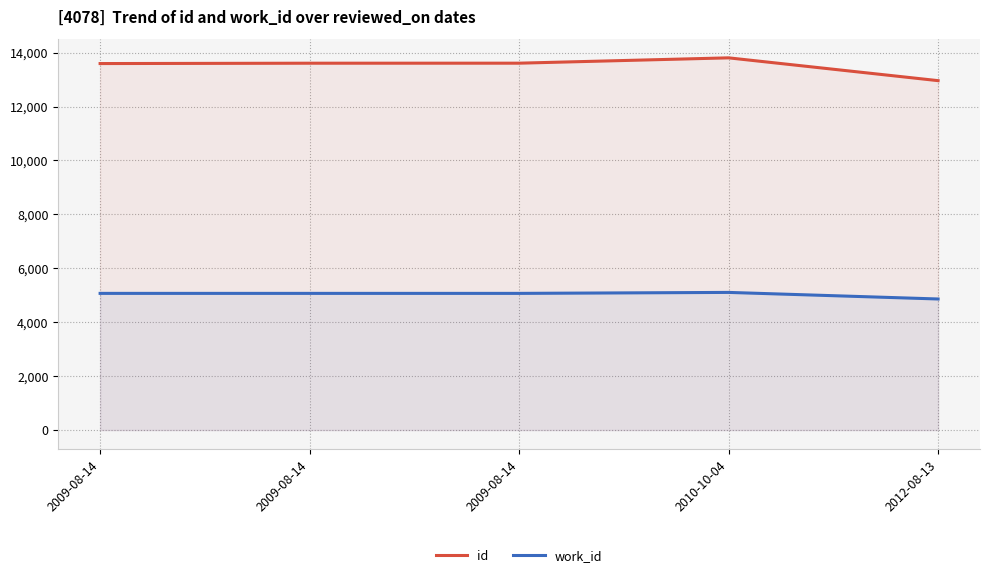

List the labels in order of id value, smallest first.

2012-08-13, 2009-08-14, 2009-08-14, 2009-08-14, 2010-10-04